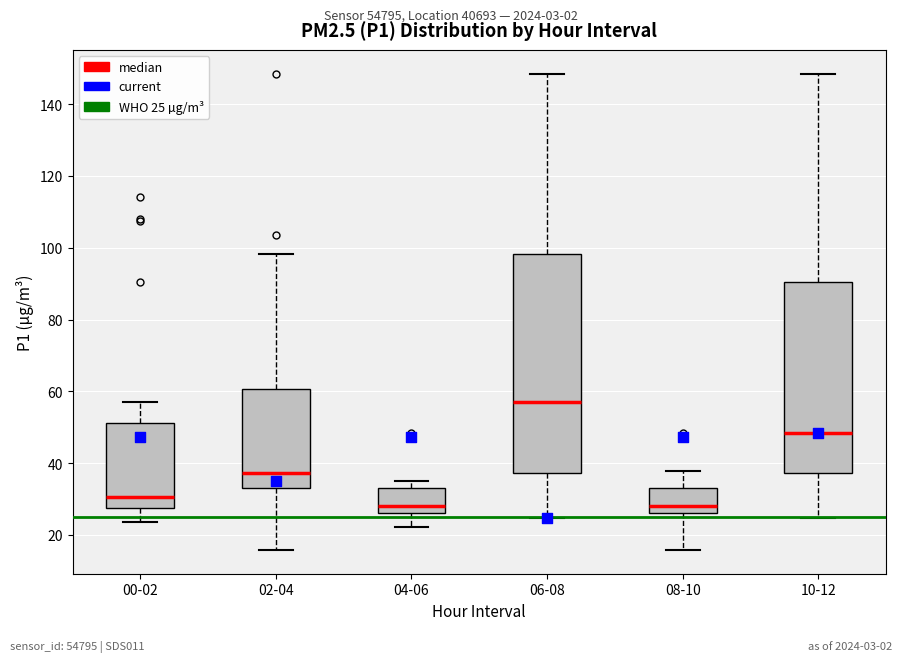

Which box is the tallest, from its lower edge to its upper edge?

06-08